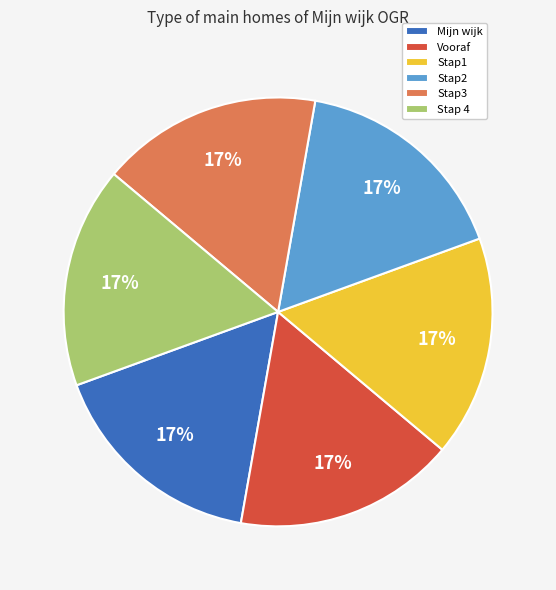

Is there a majority slice in this chart?

No